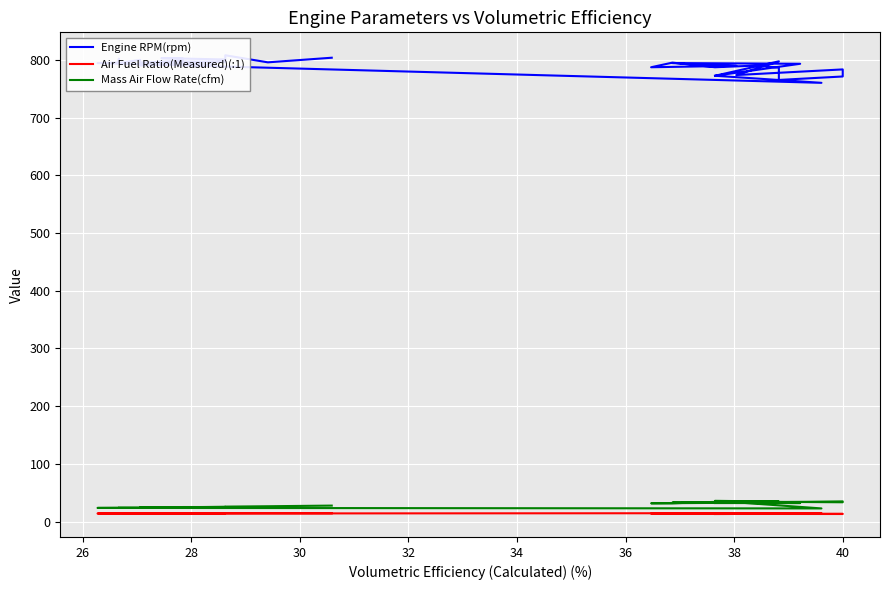

What are all the series names shown in the legend?

Engine RPM(rpm), Air Fuel Ratio(Measured)(:1), Mass Air Flow Rate(cfm)